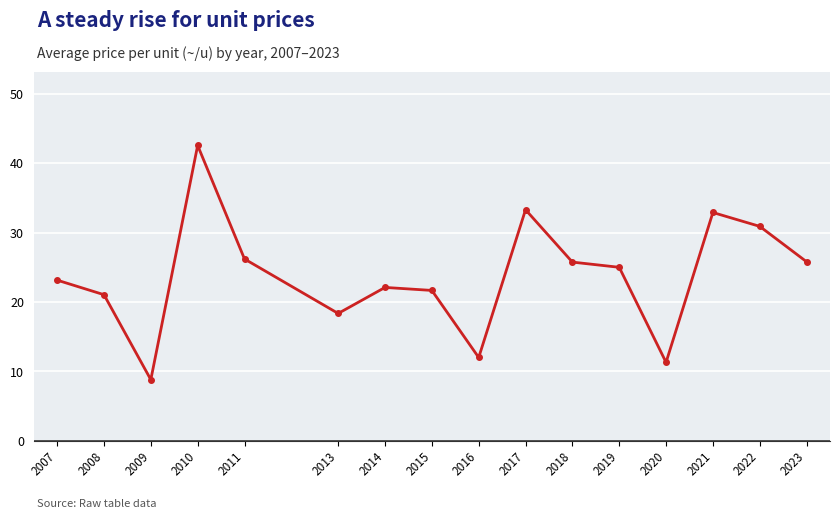

The chart shows a value of 29.1 at 2008. True or false?

False